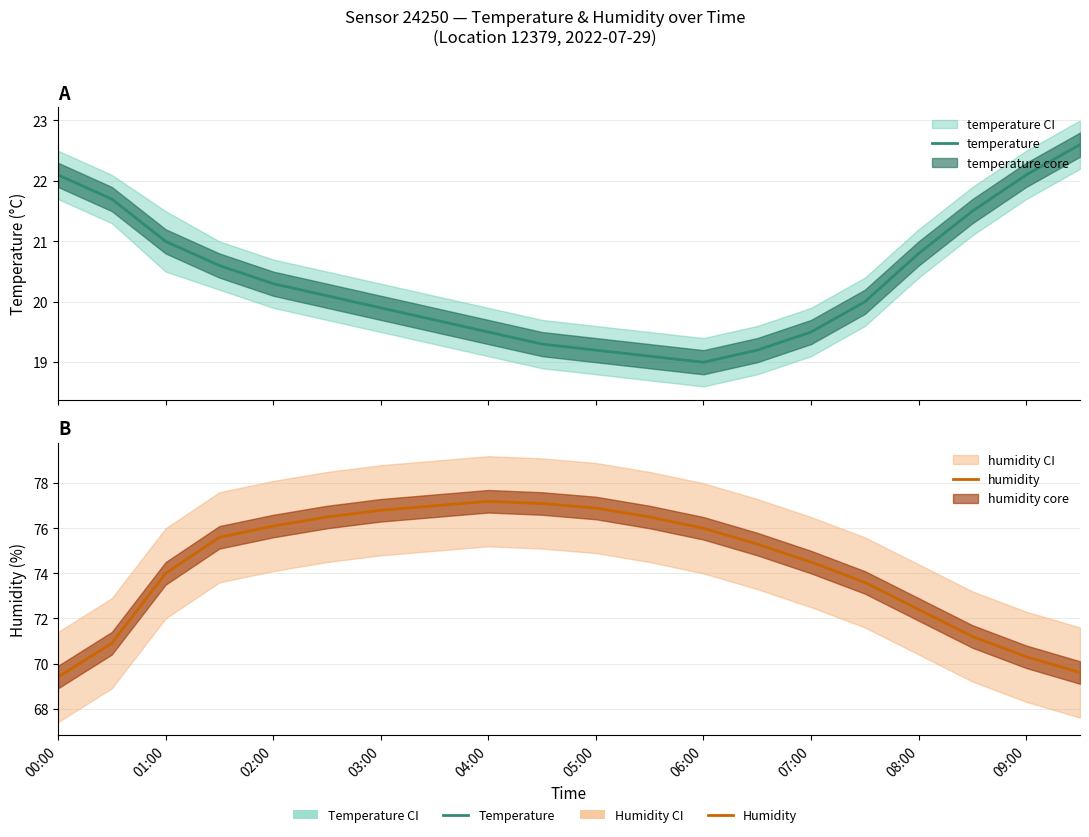

True or false: humidity has a value of 15.7 at 05:00.

False